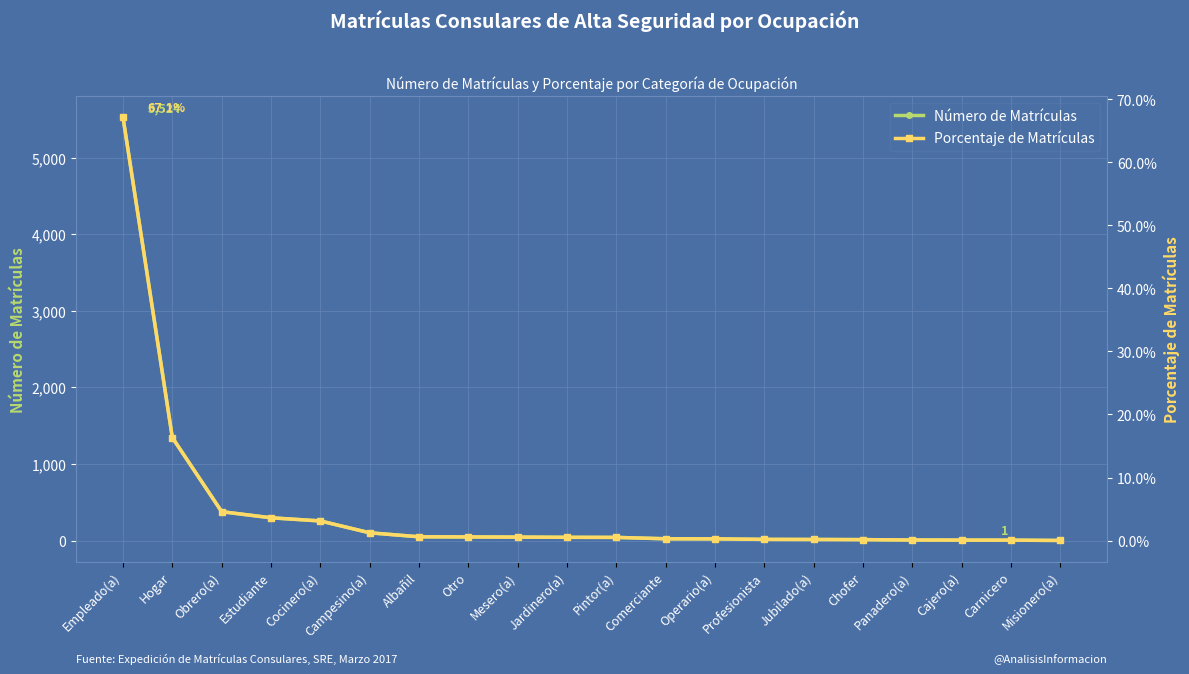

Reading right to left, transcribe all the data shown in this chart.

Número de Matrículas: 1.0	5.0	6.0	7.0	12.0	14.0	15.0	22.0	23.0	41.0	42.0	45.0	47.0	49.0	101.0	256.0	297.0	377.0	1344.0	5524.0
Porcentaje de Matrículas: 0.0	0.0	0.0	0.0	0.0	0.0	0.0	0.0	0.0	0.0	0.0	0.0	0.0	0.0	0.0	0.0	0.0	0.0	0.2	0.7